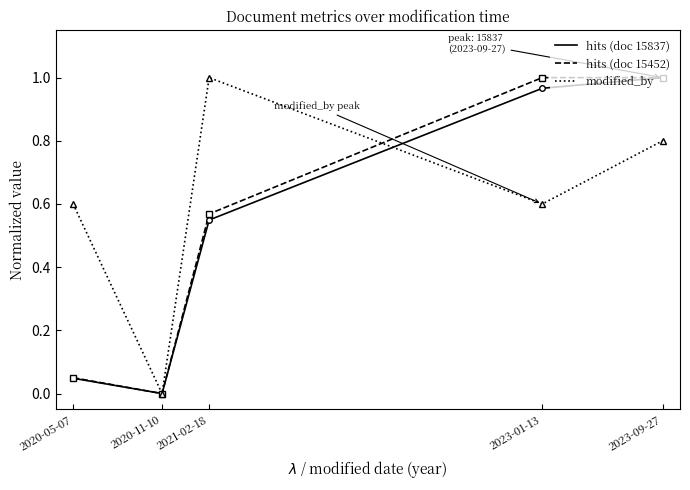

How many interior local valleys does the hits (doc 15452) series have?

1